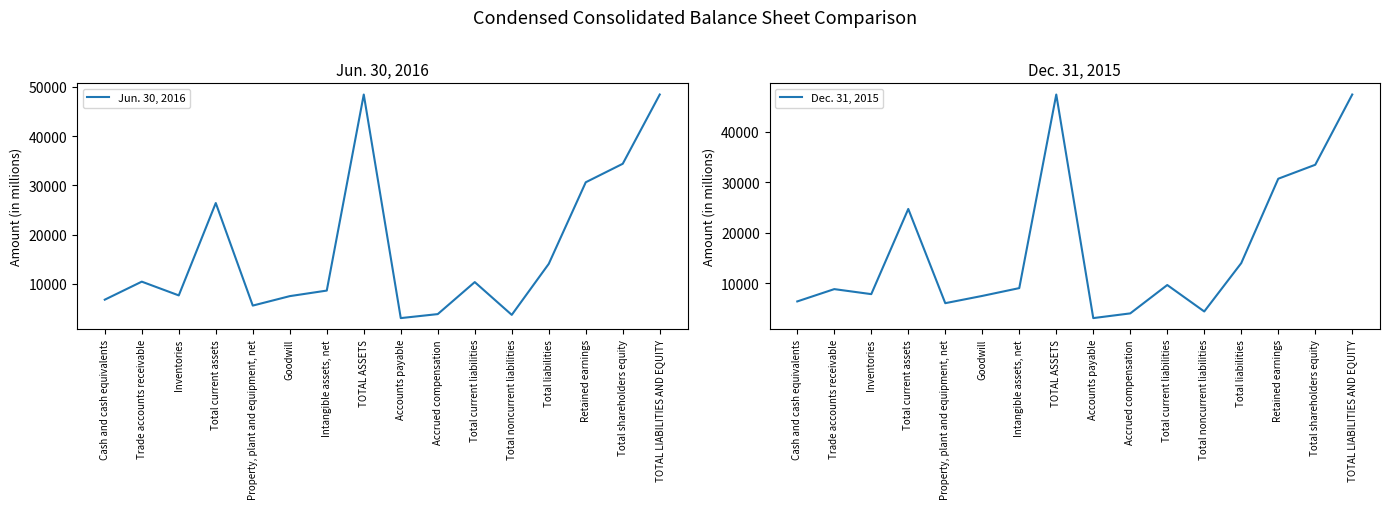

Which series has the largest range (max minus min)?

Jun. 30, 2016